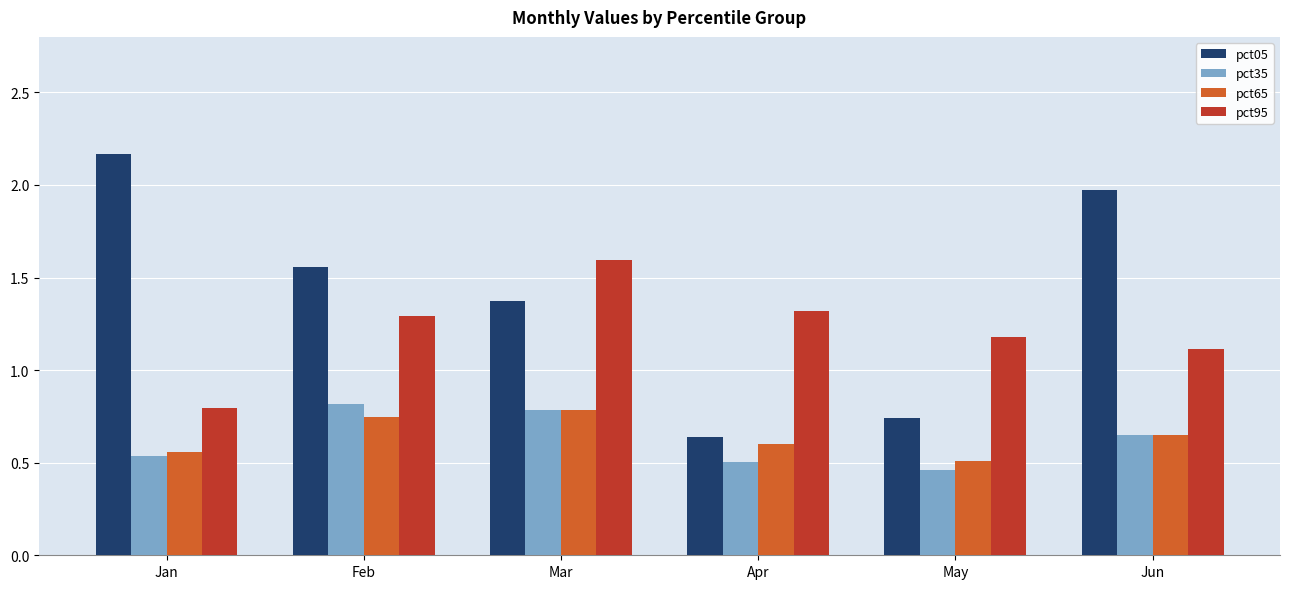

Is the value of pct65 at Jun greater than the value of pct35 at Feb?

No